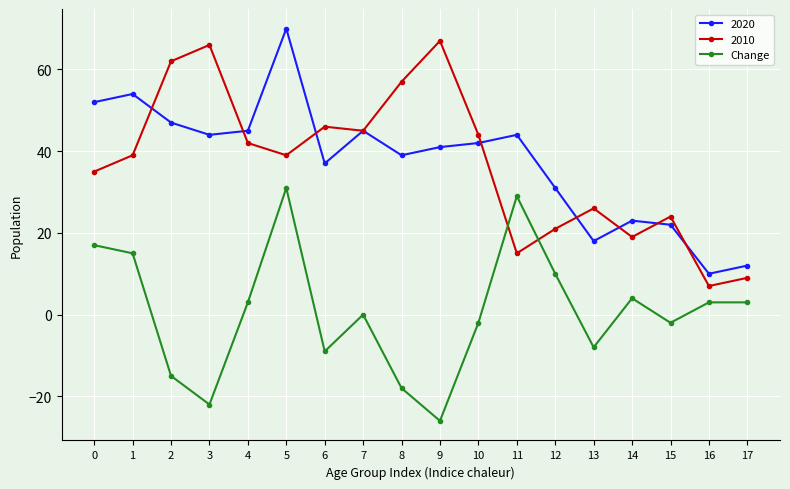

The value of Change at 9 is -7. True or false?

False